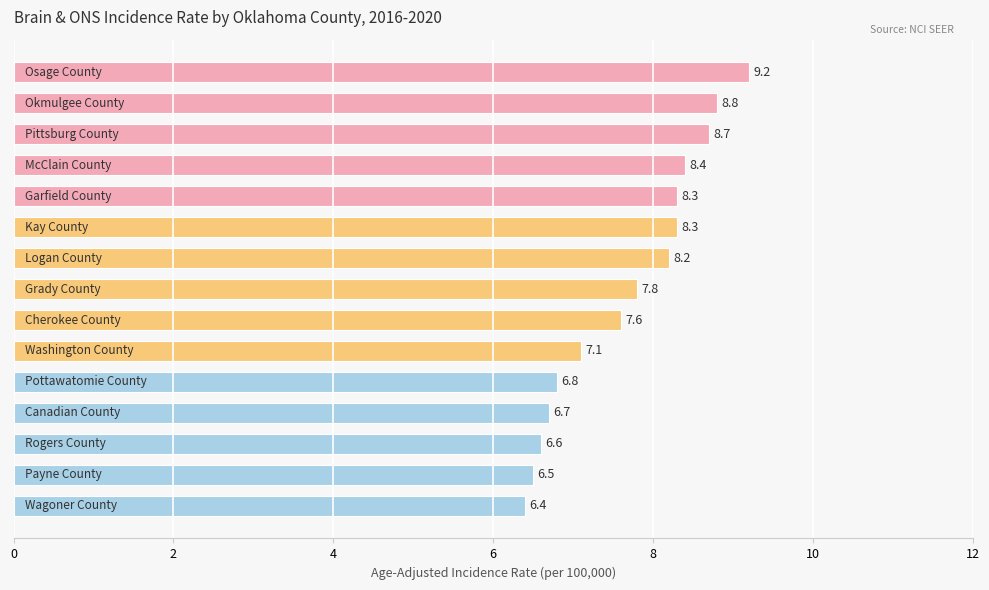

What is the value of the 14th bar from the top?

6.5